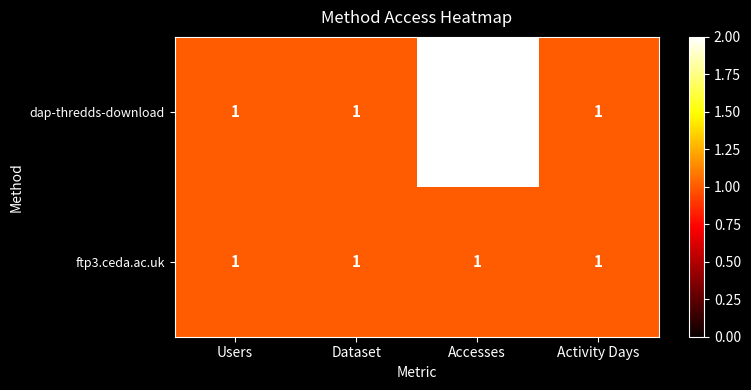

Rank the series by their average value, from lowest to highest.

ftp3.ceda.ac.uk, dap-thredds-download